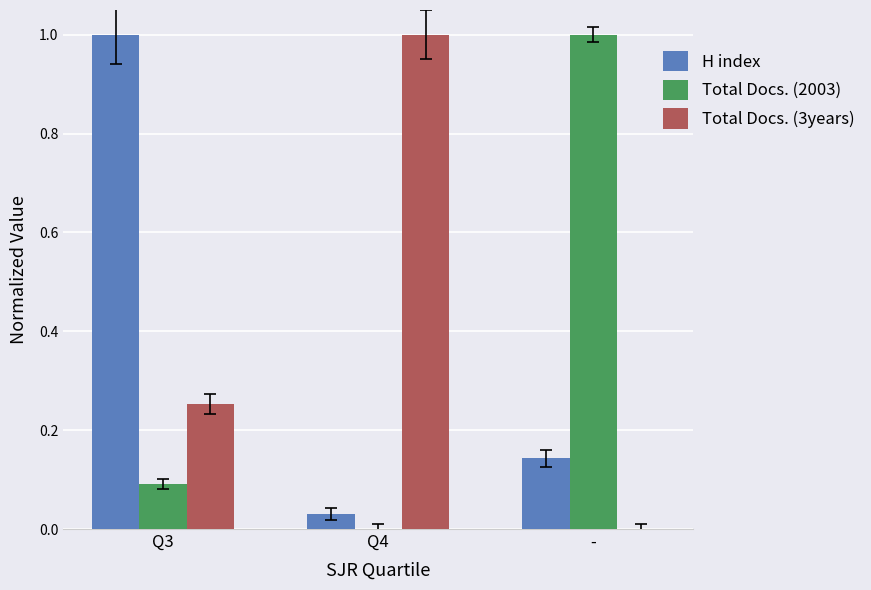

What is the sum of the Total Docs. (3years) values at Q3 and Q4?

1.3